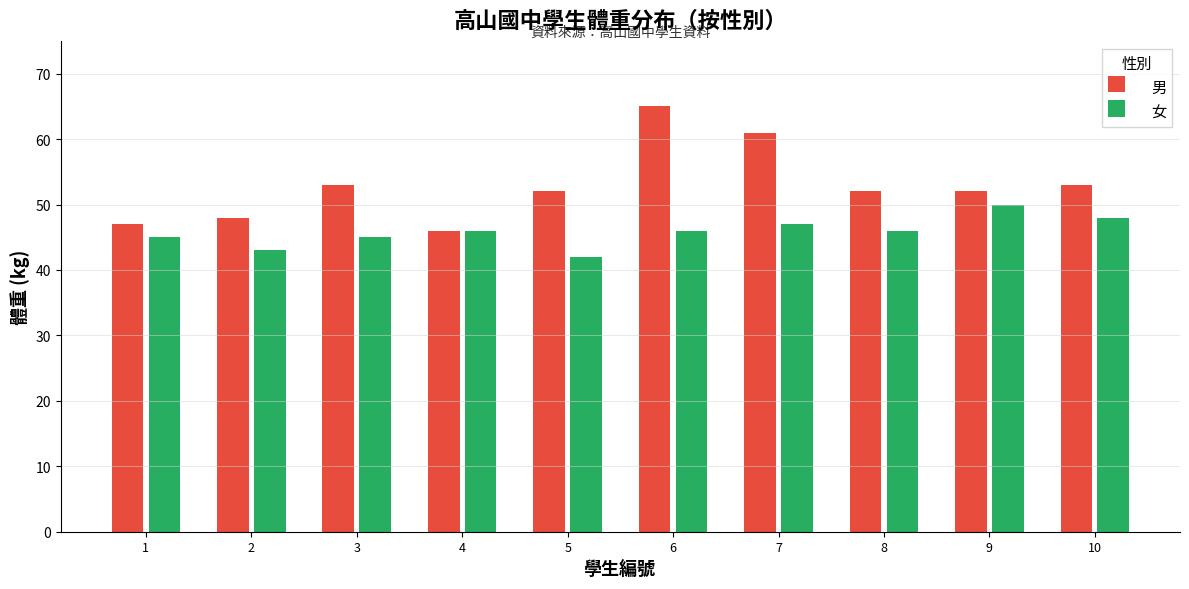

Which has a higher value, 男 or 3?

男